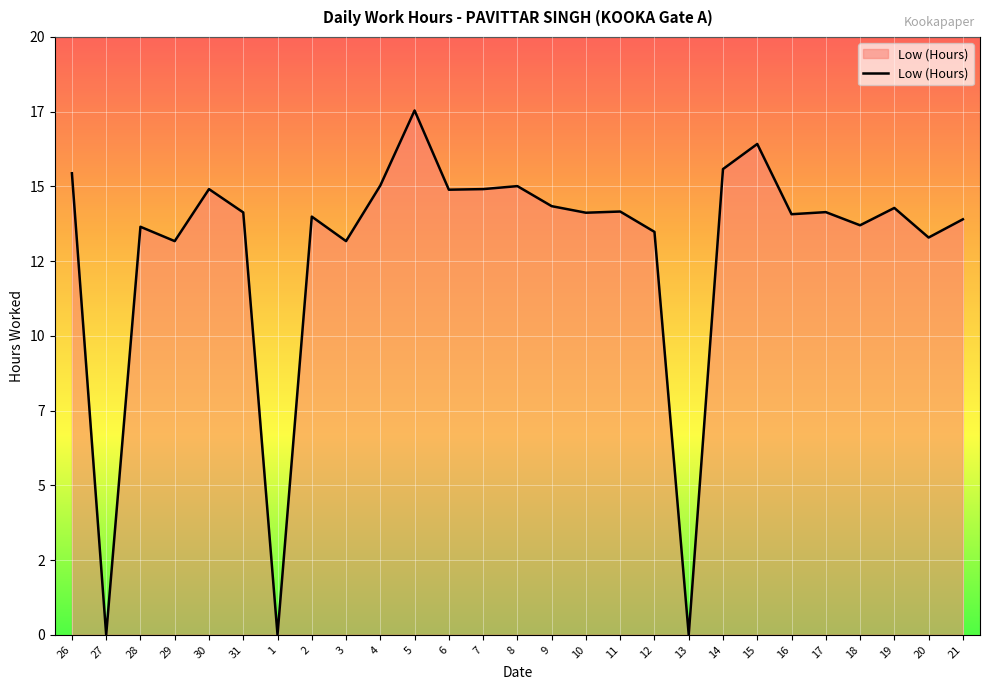

Does the chart have visible grid lines?

Yes